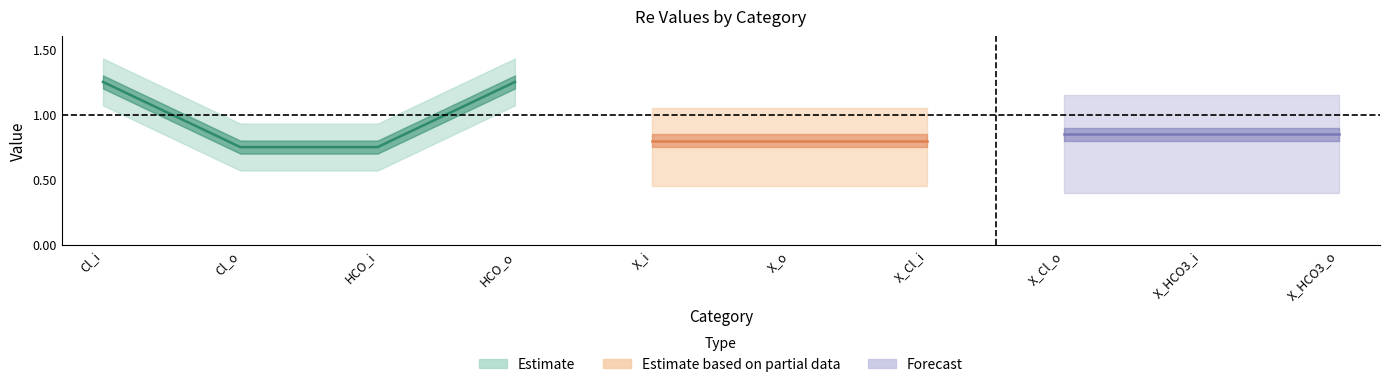

True or false: Re2 and Re5 intersect in this chart.

False